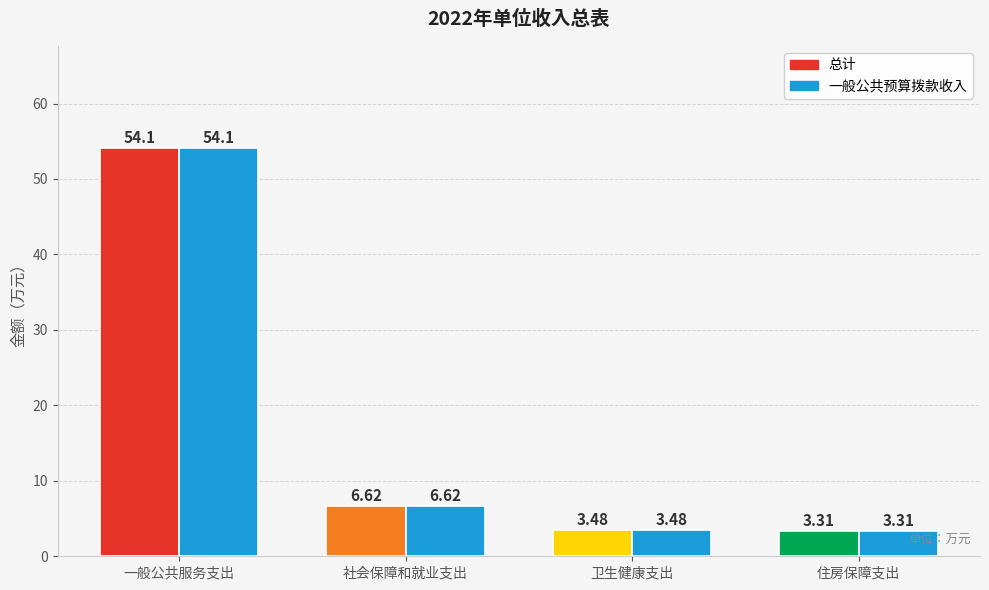

Which category has the highest value across all series?

一般公共服务支出